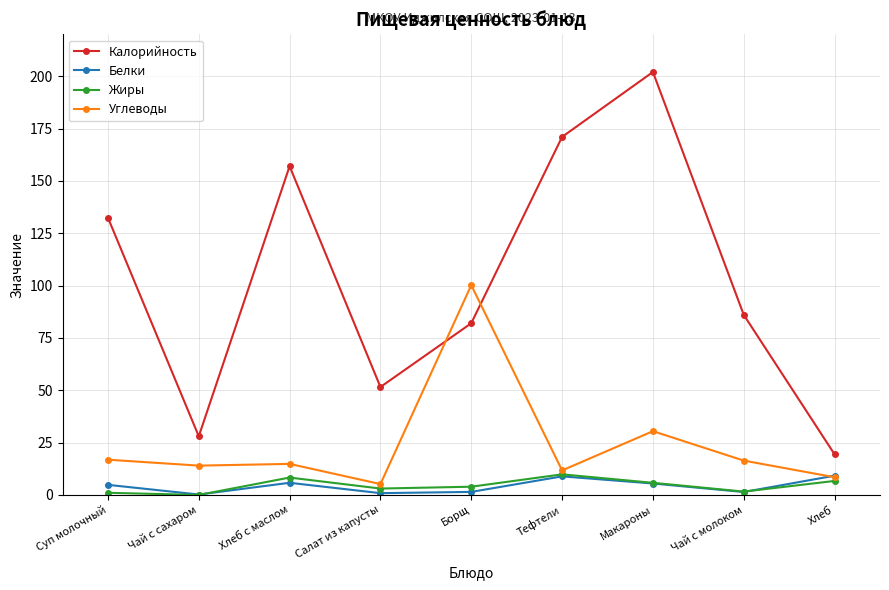

What is the approximate value of Жиры at Хлеб с маслом?

8.3